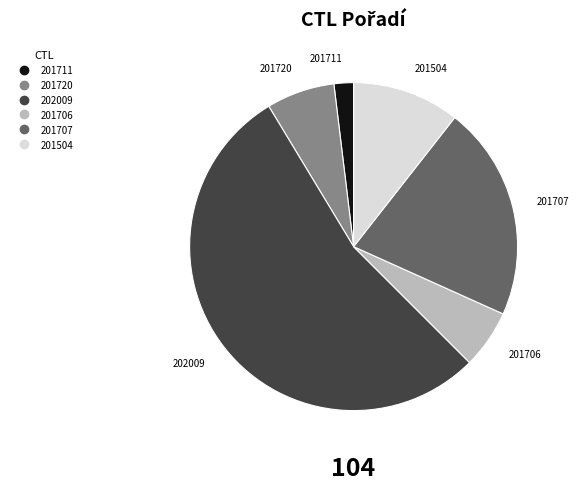

Approximately how many times larger is the value at 201504 compared to 201720?

1.6